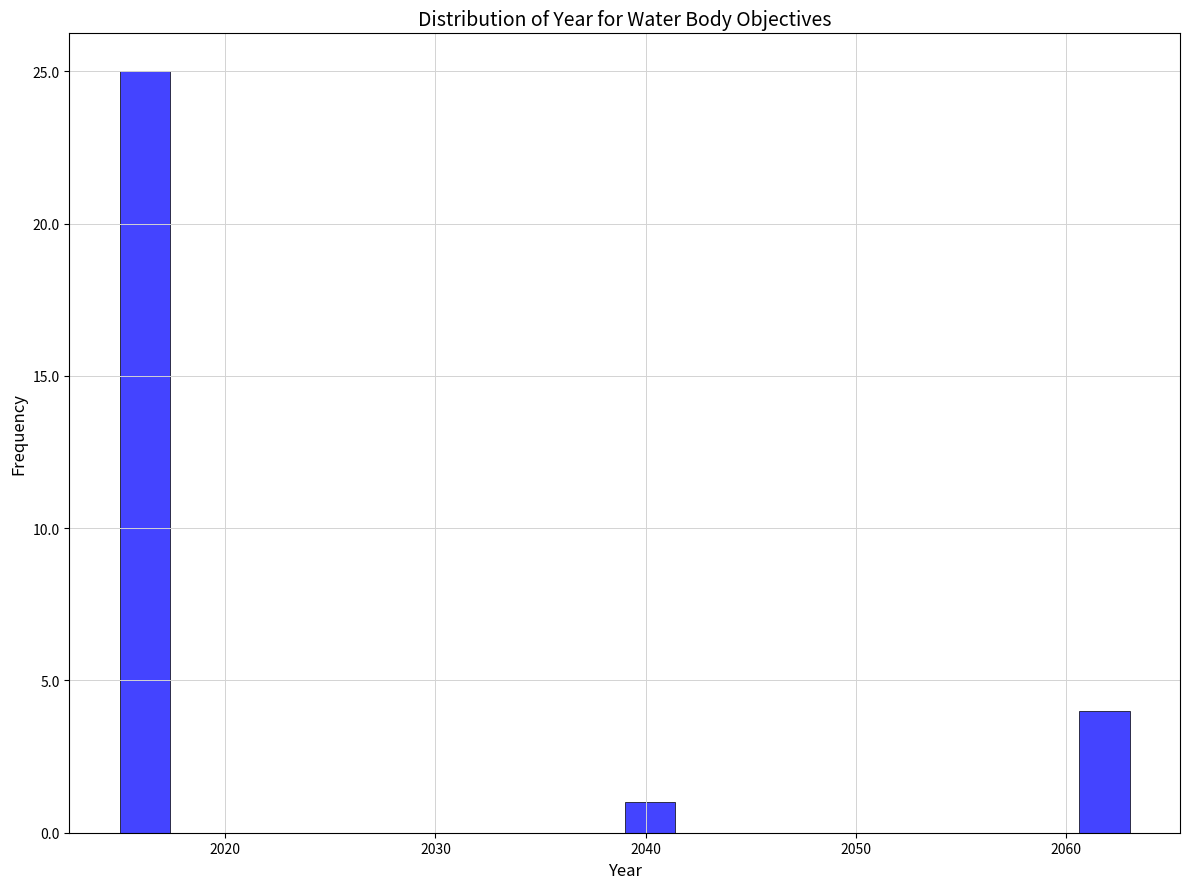

Read against the x-axis, roughly where is the centre of the tallest bar?

2016